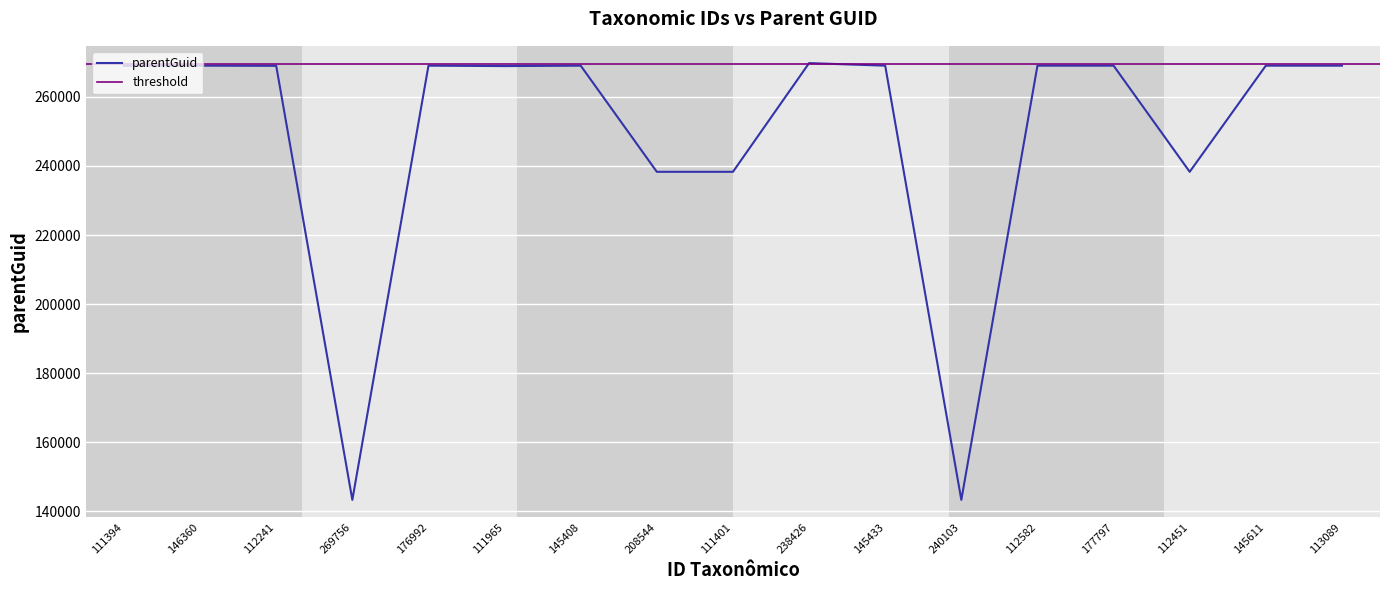

At which category does the data reach its first local peak?

146360